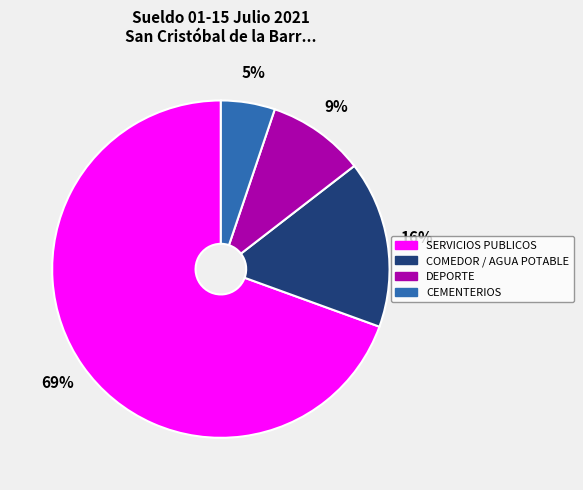

Does any single category account for the majority?

Yes